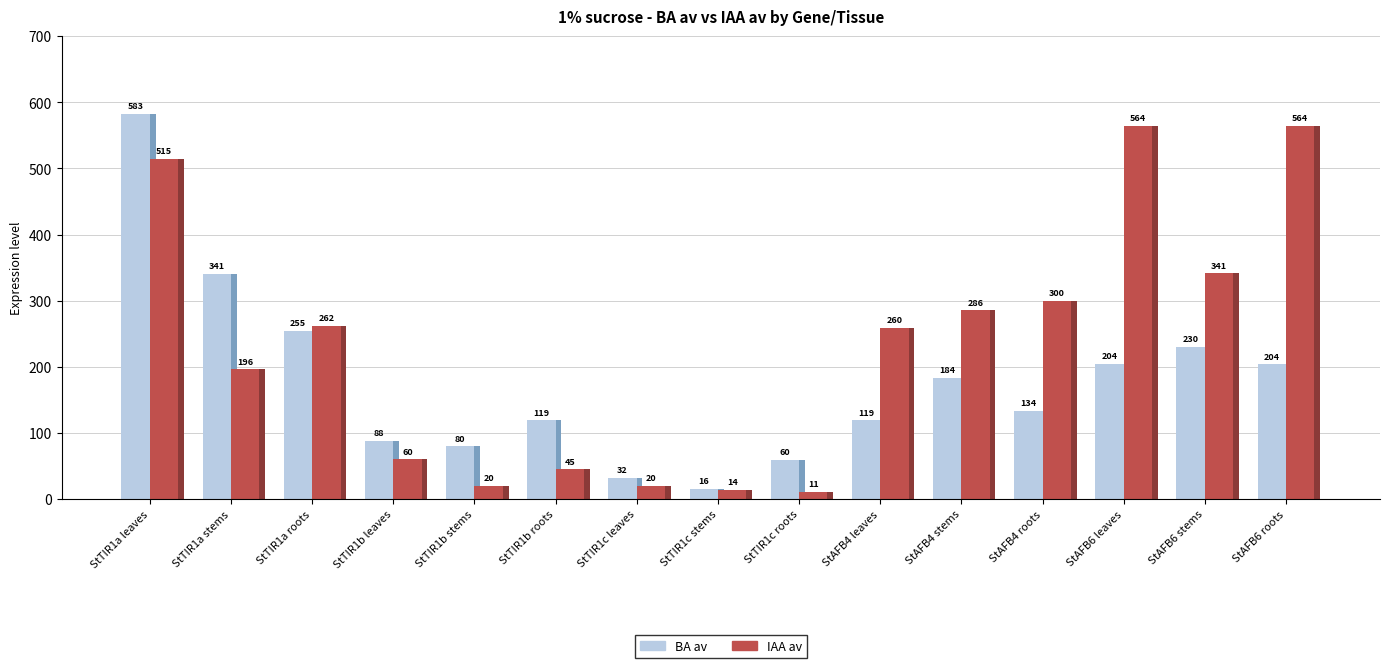

What is the maximum value shown in the chart?

583.0